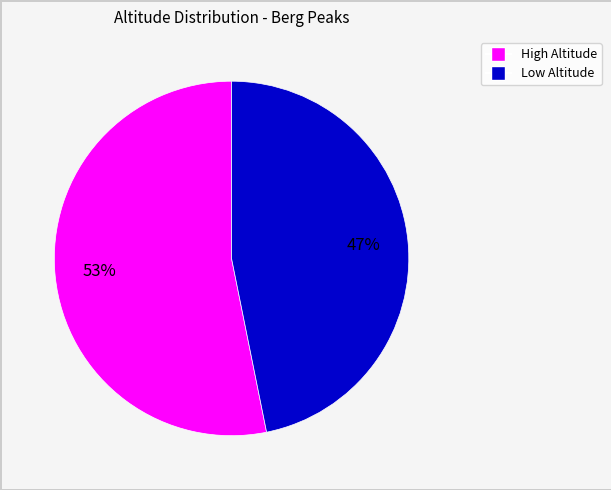

Is there any slice that represents more than half of the pie?

Yes